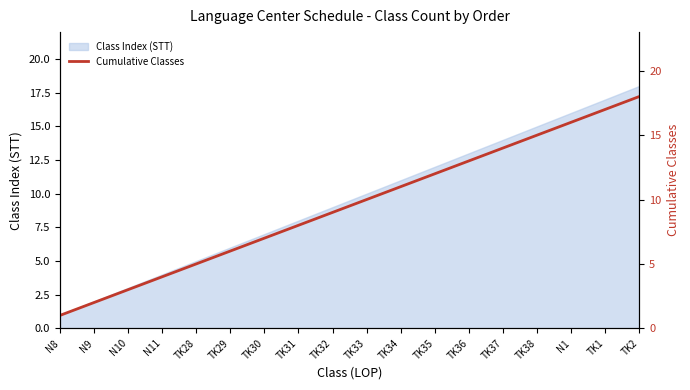

How many lines are shown in the chart?

1